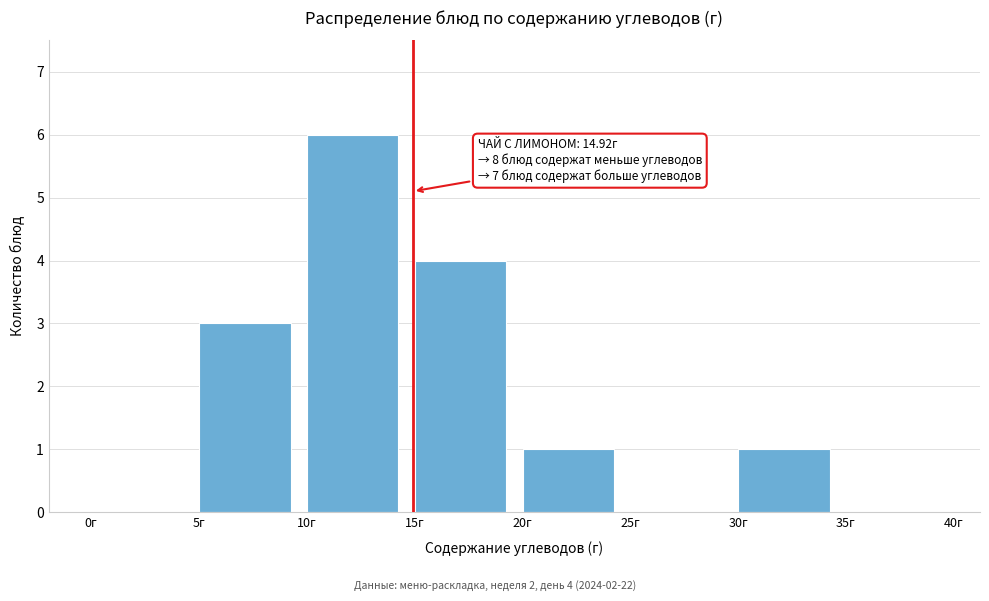

Over which range of the x-axis is the bar tallest?

10 to 15